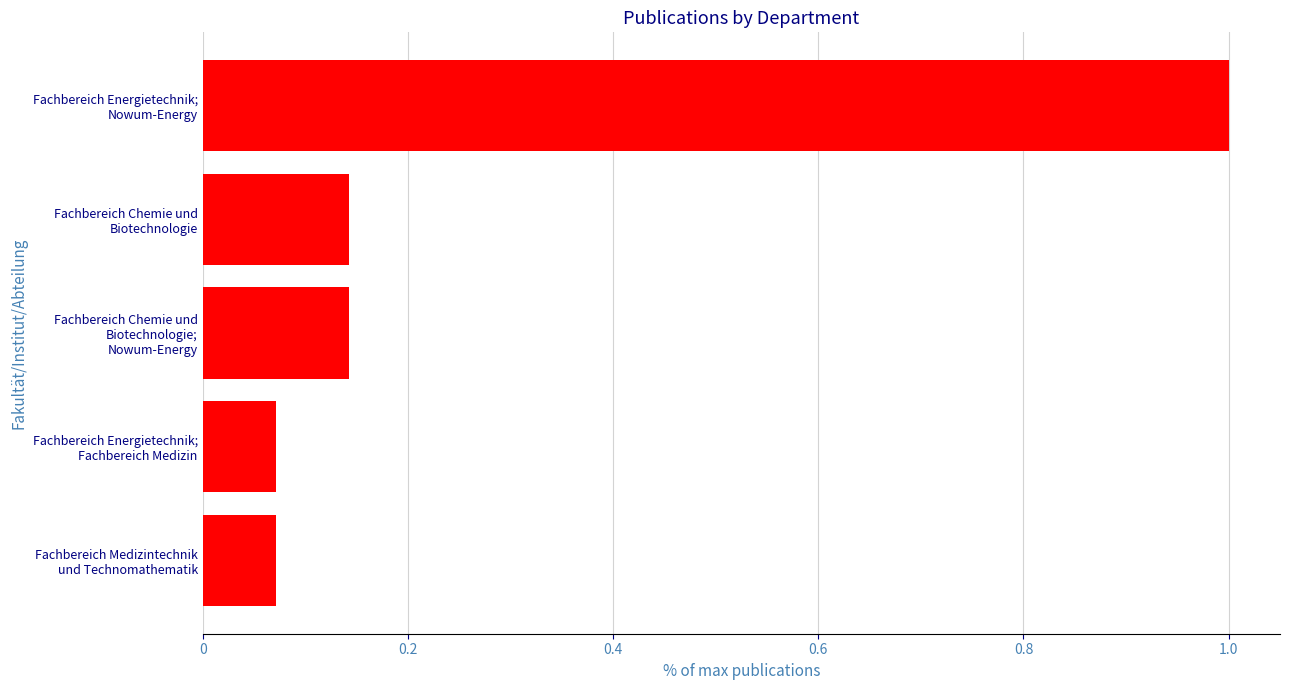

What is the difference between the maximum and minimum values?

0.9